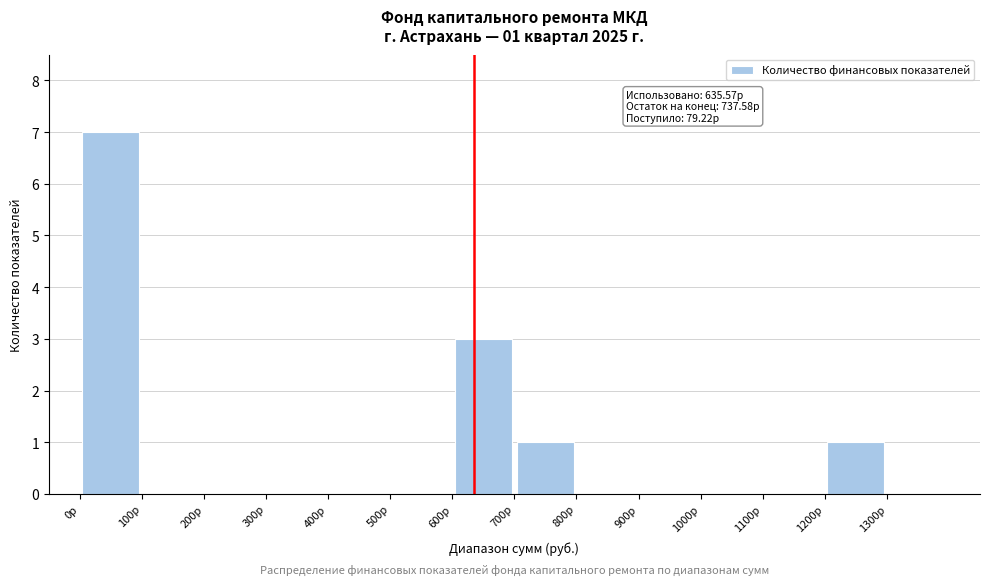

Over which range of the x-axis is the bar tallest?

0 to 100